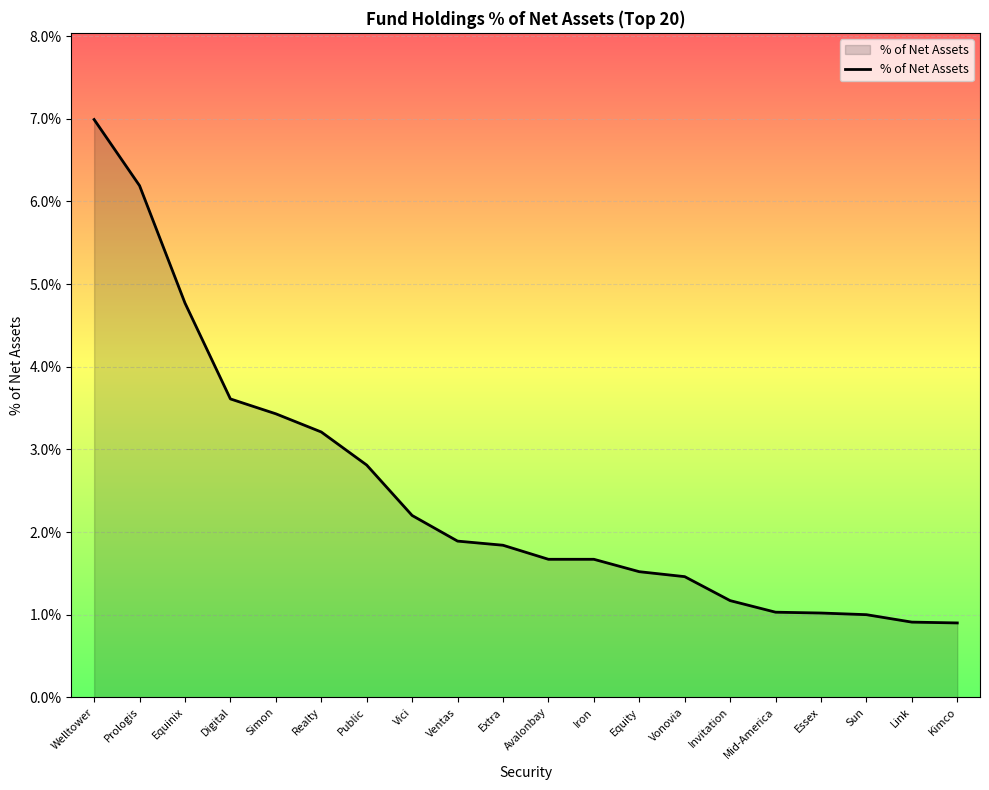

At which label does the data first exceed 1?

Welltower